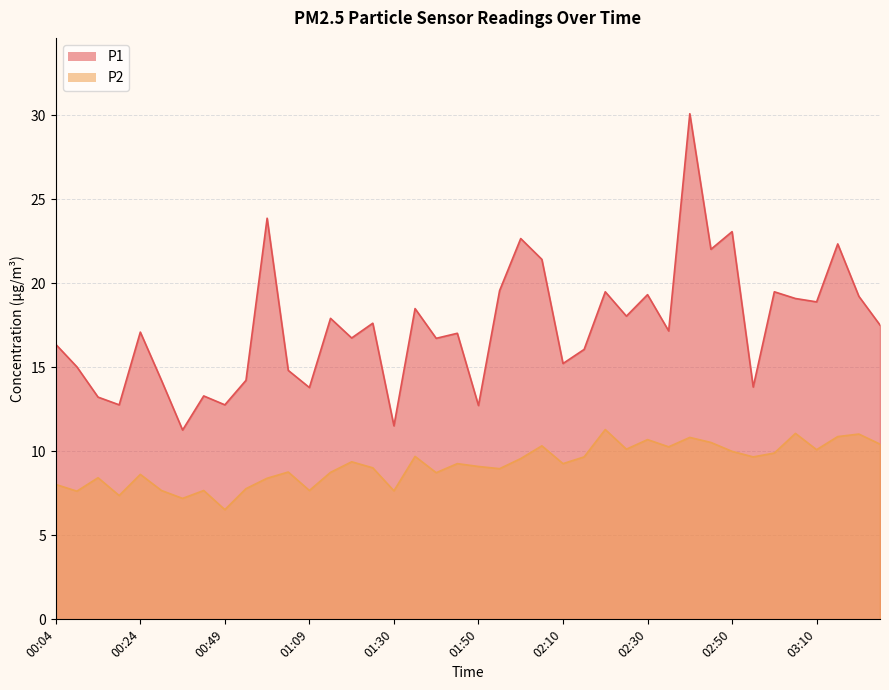

Which has a higher value, 01:20 or 02:05?

02:05